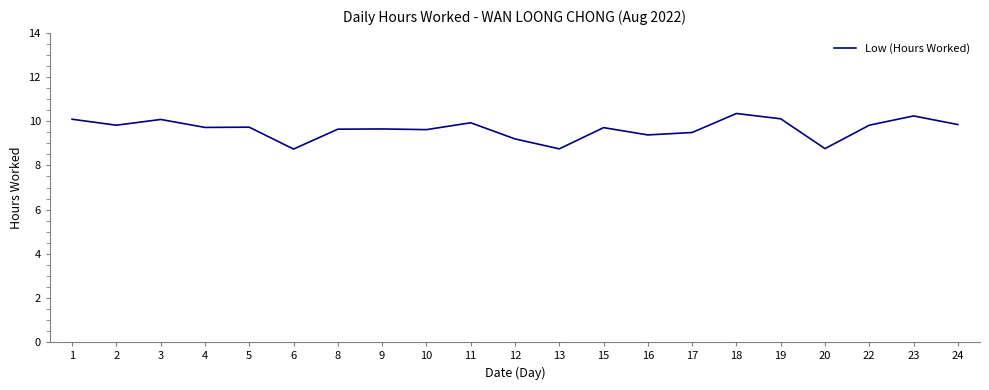

The chart shows a value of 5.7 at 17. True or false?

False